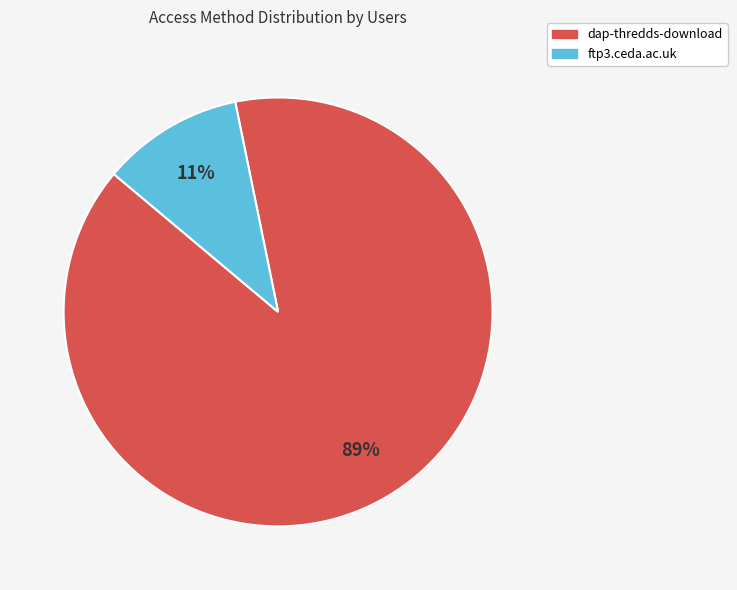

True or false: ftp3.ceda.ac.uk accounts for 11% of the total.

True